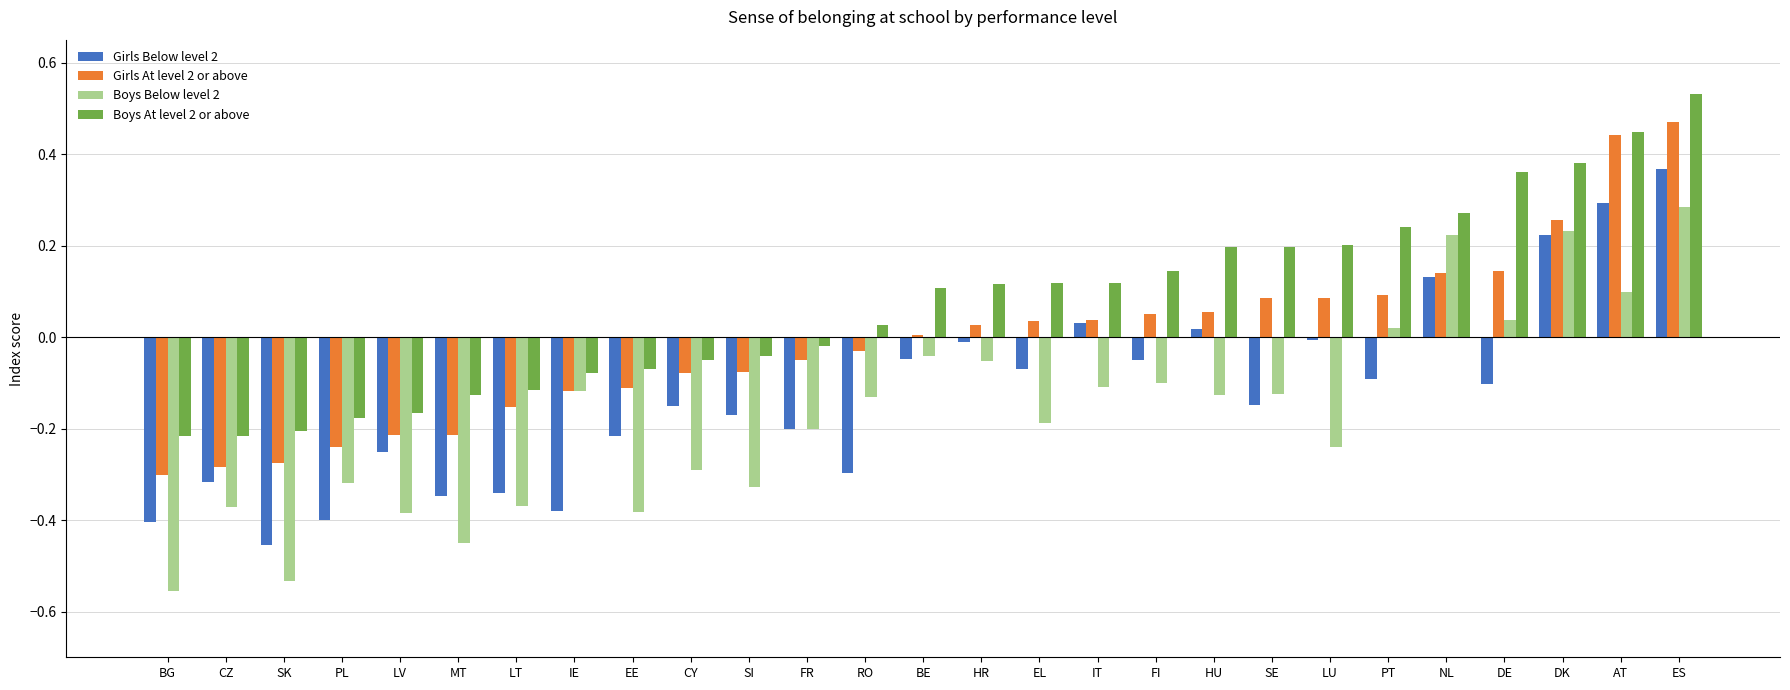

At which label does Boys At level 2 or above reach its peak?

ES